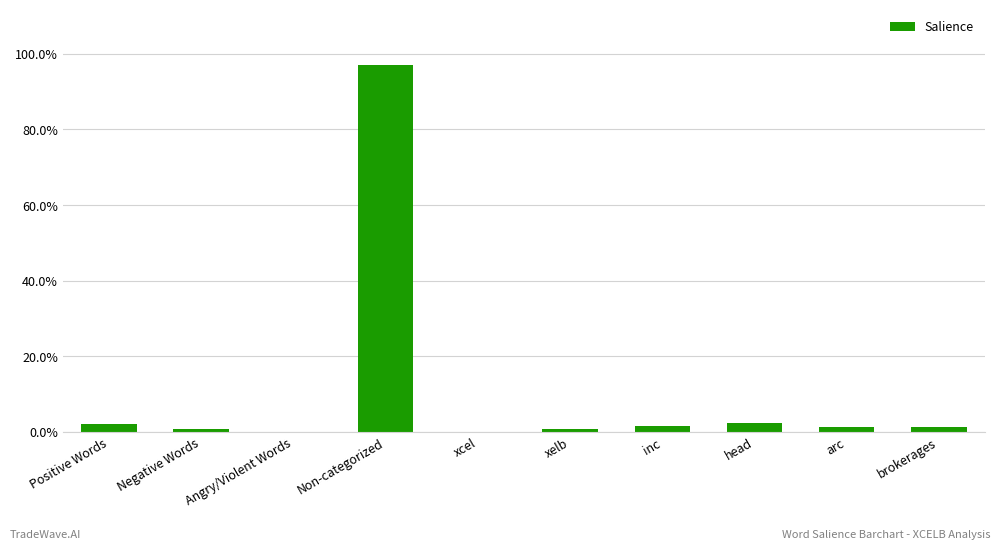

List the labels in order of value, smallest first.

Angry/Violent Words, xcel, xelb, Negative Words, brokerages, arc, inc, Positive Words, head, Non-categorized